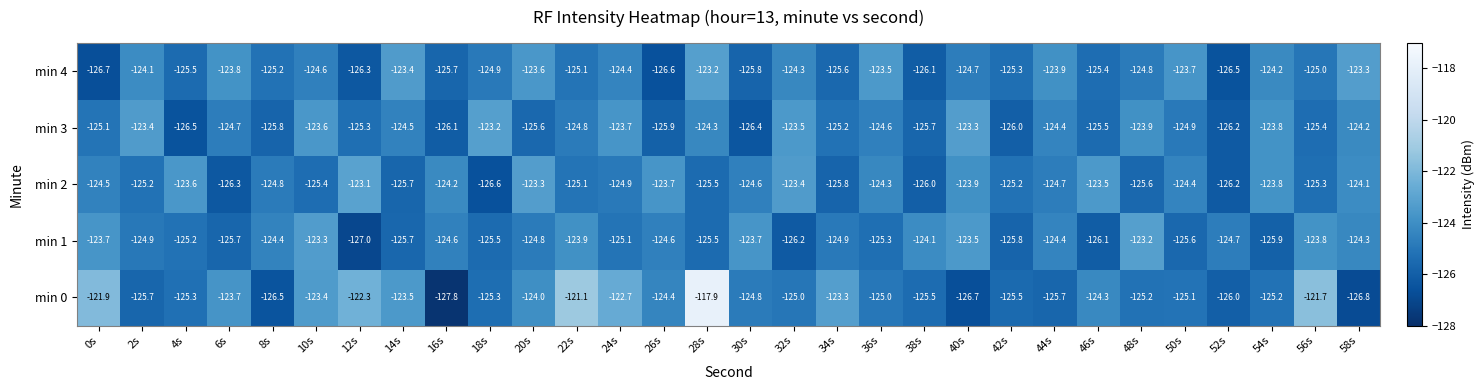

The value of min 4 at 56s is -53.9. True or false?

False